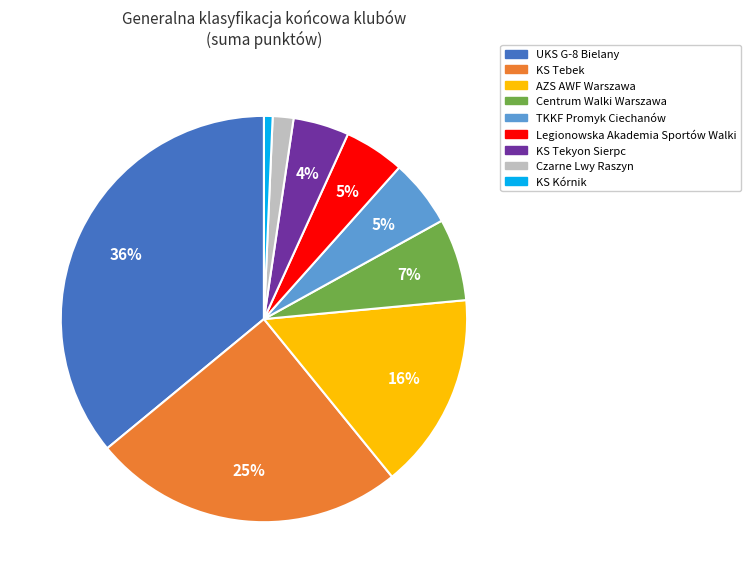

How many segments does this pie chart have?

9